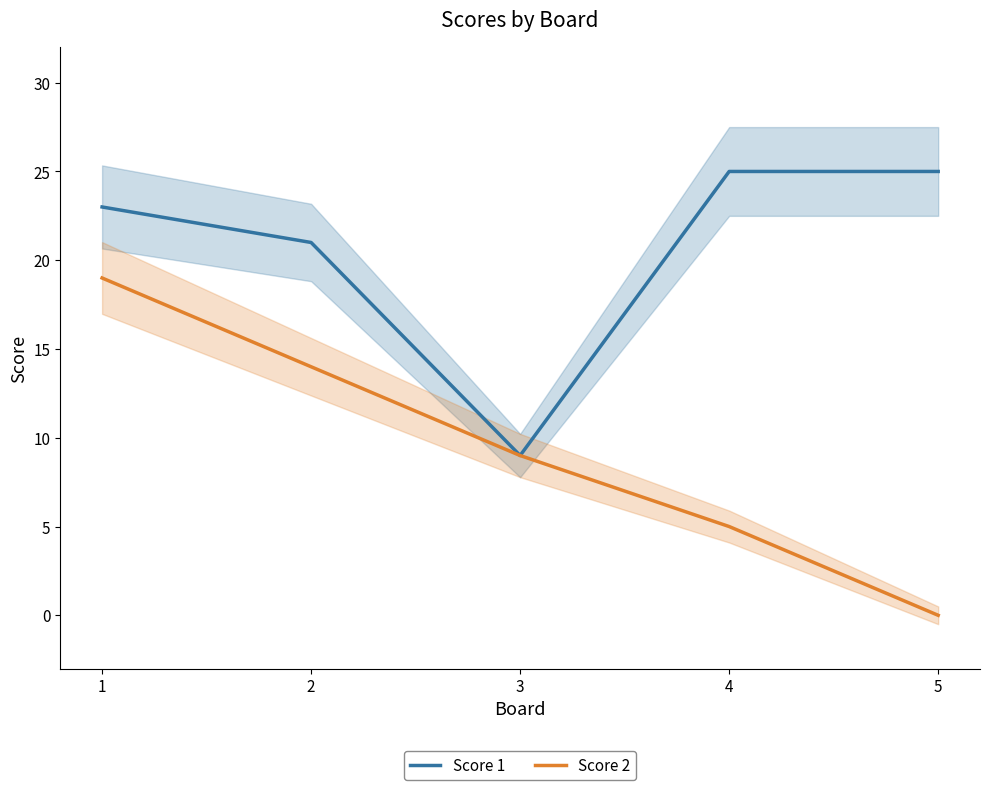

How many values in the Score 1 series exceed 23?

2